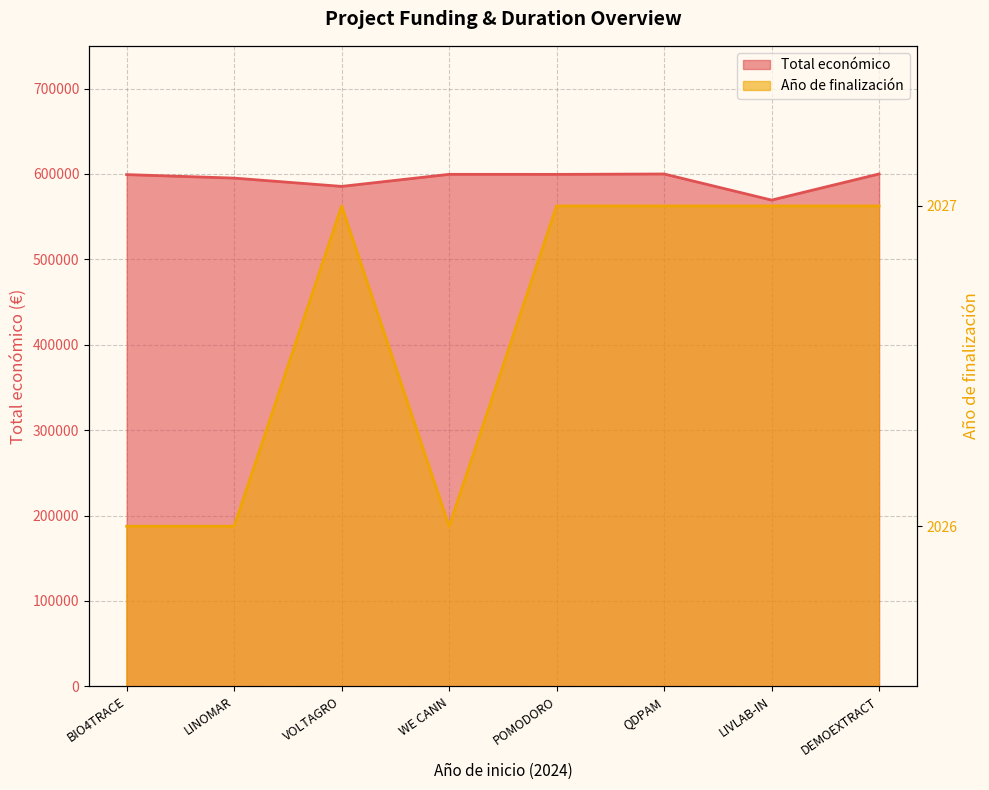

What is the highest value of the Año de finalización series?

2027